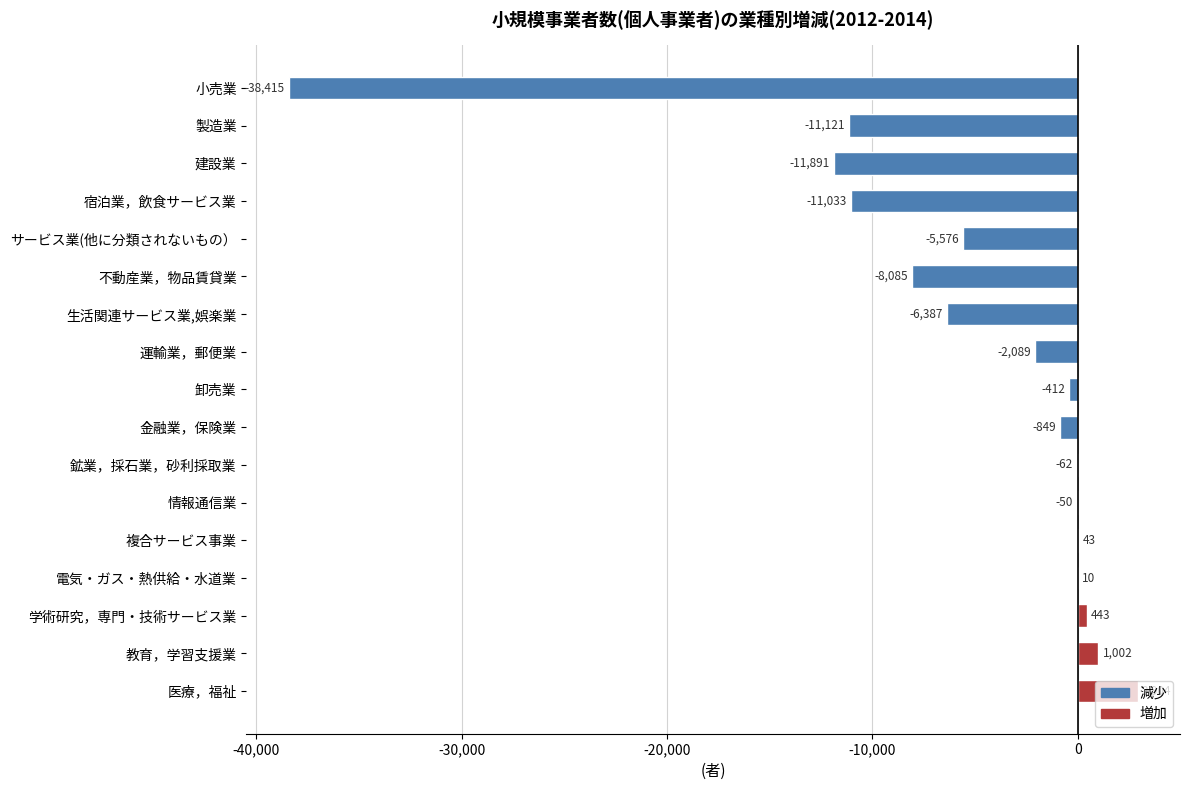

Is it true that the value at 情報通信業 is -50?

True